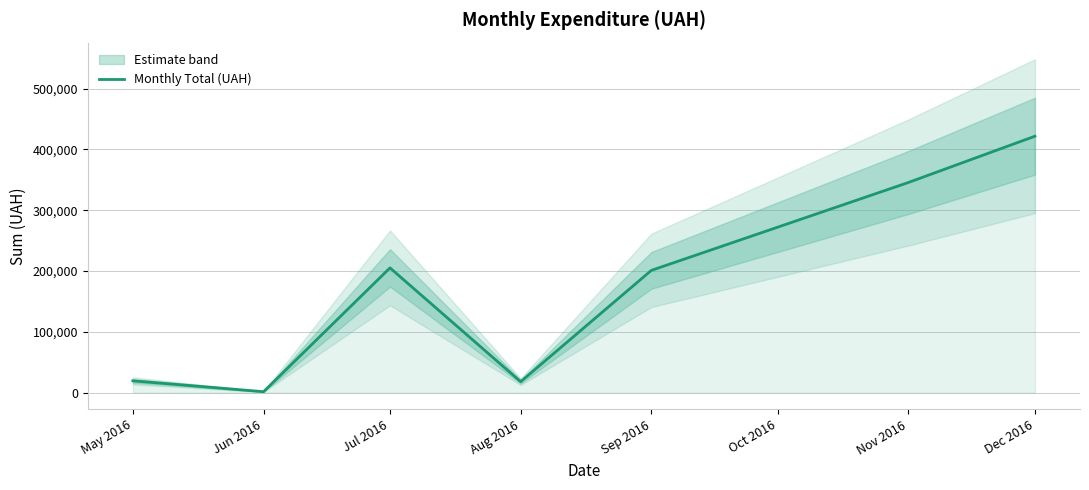

What is the smallest value displayed?

1488.0